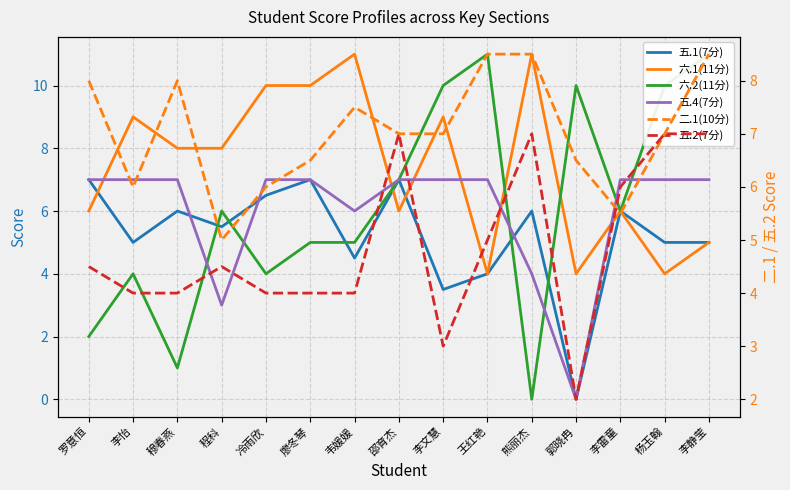

How many series are shown in this chart?

6